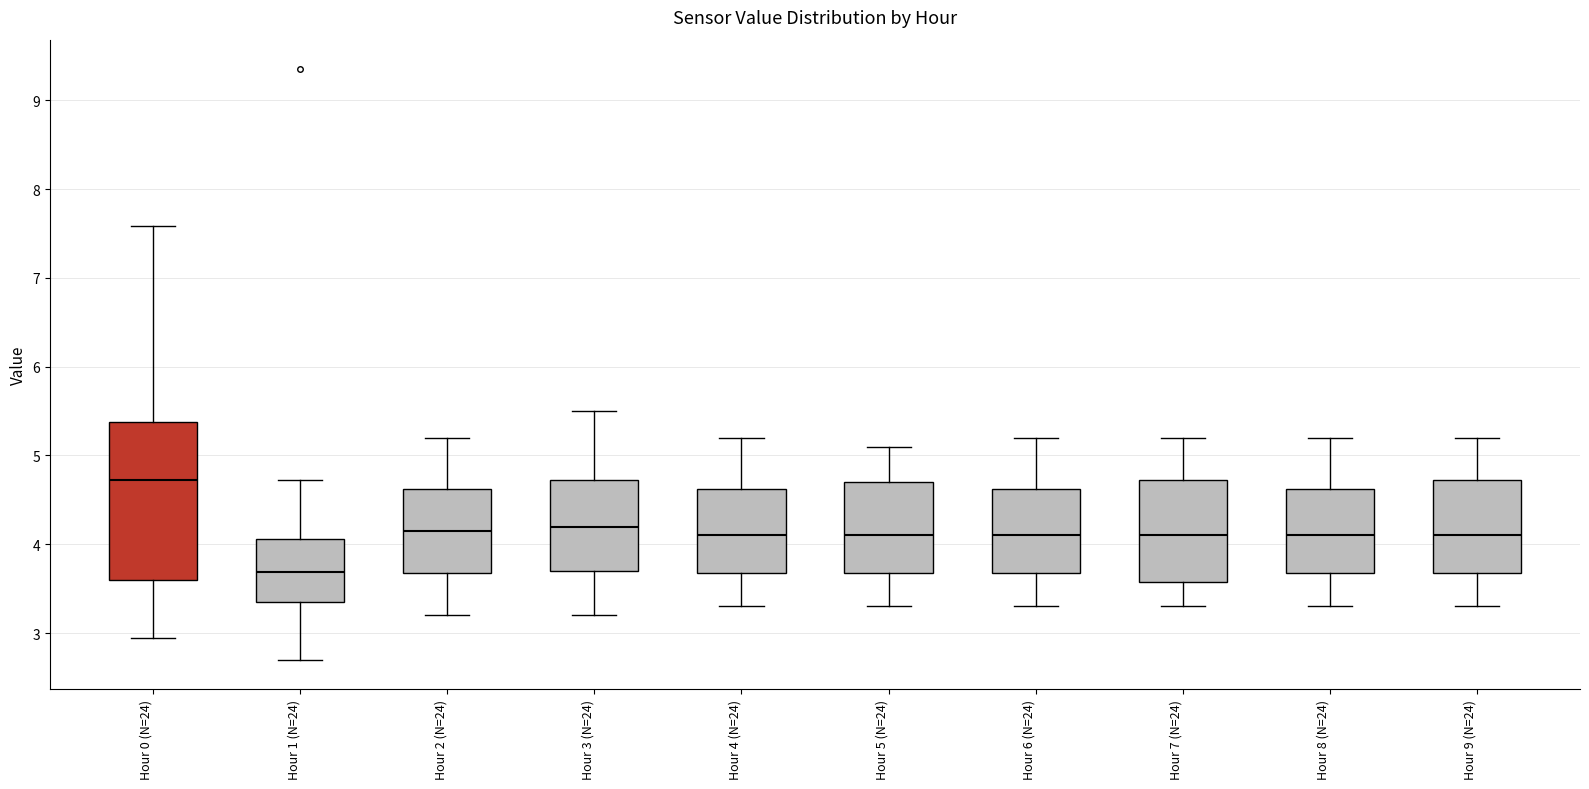

Which box's median line is the lowest?

Hour 1 (N=24)